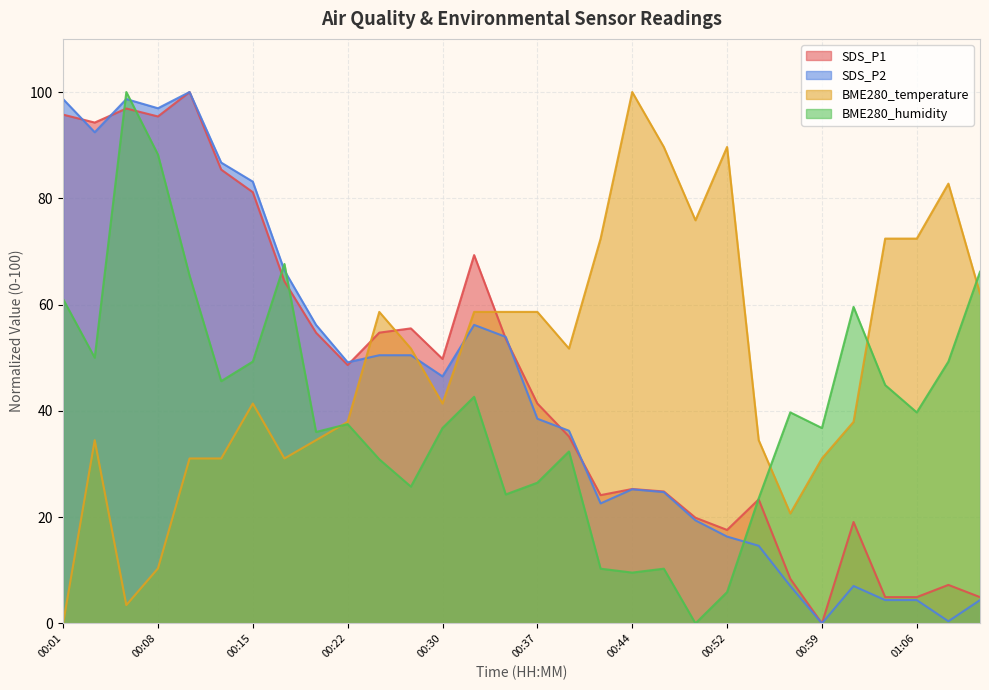

Which series has the largest range (max minus min)?

SDS_P1